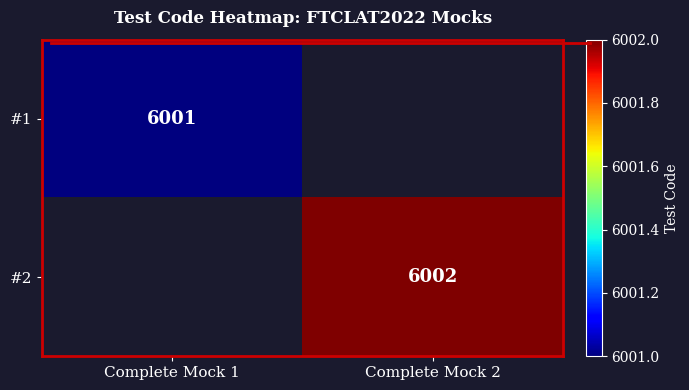

True or false: #2 has a value of 1459.9 at Complete Mock 2.

False